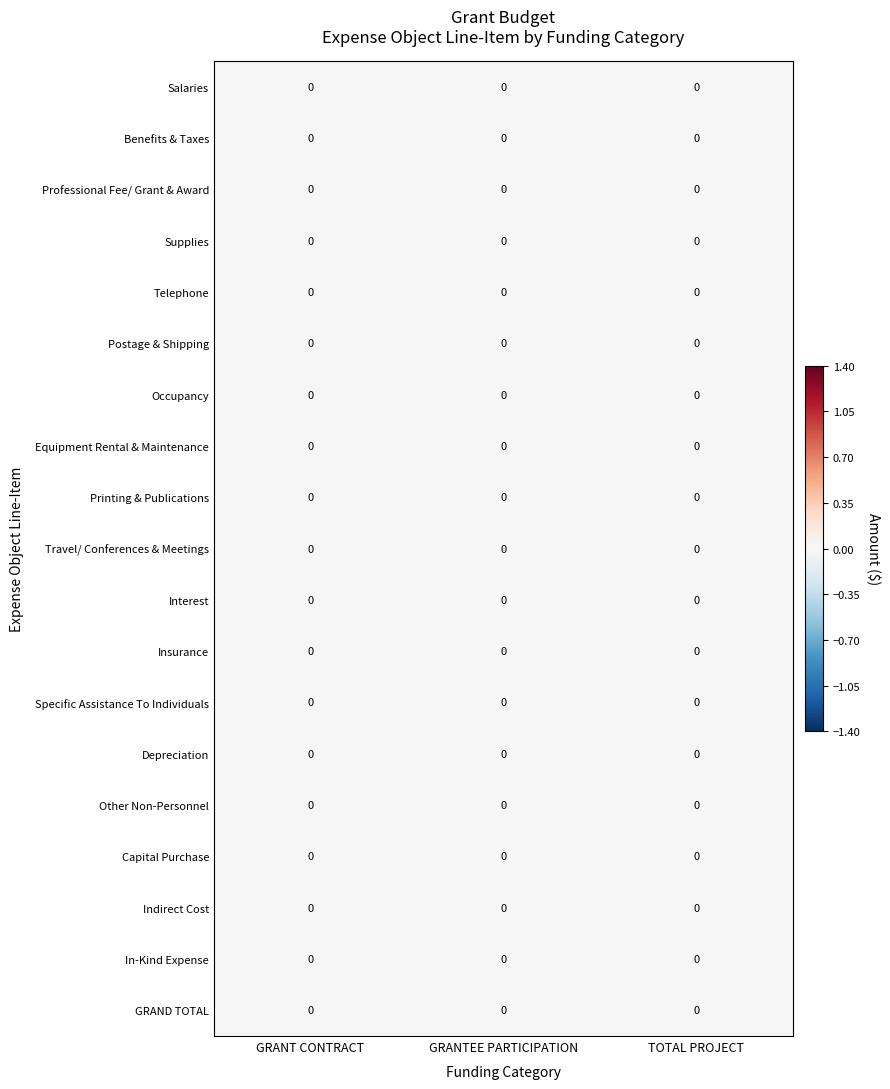

Is it true that Occupancy equals 0.0 at GRANTEE PARTICIPATION?

True